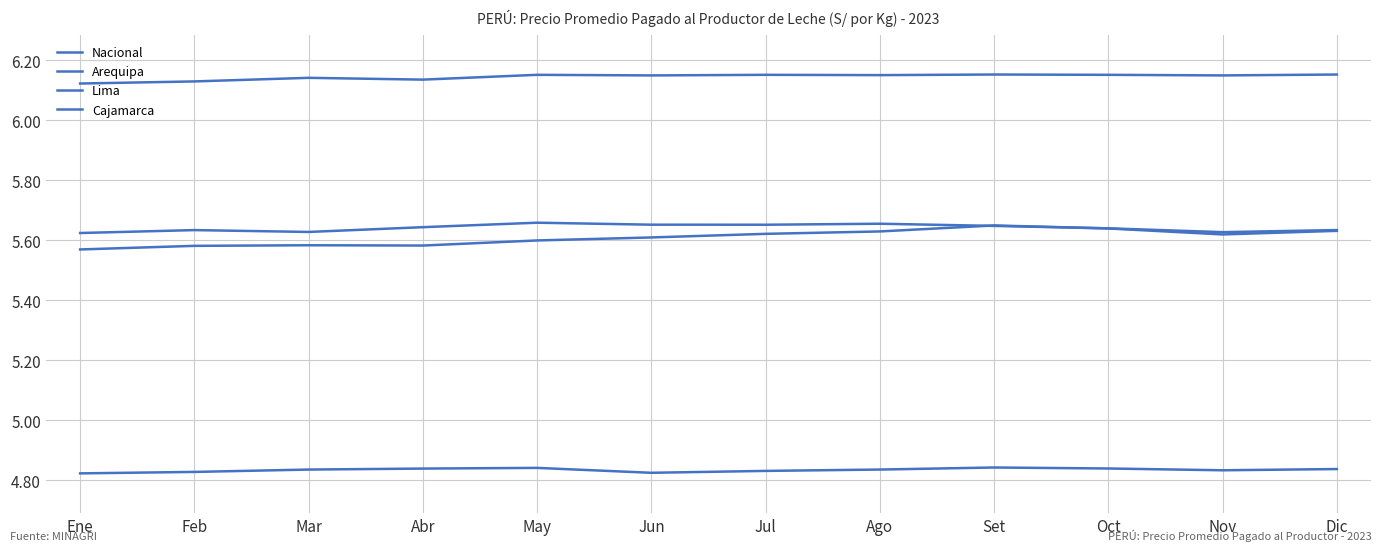

Does the chart have visible grid lines?

Yes